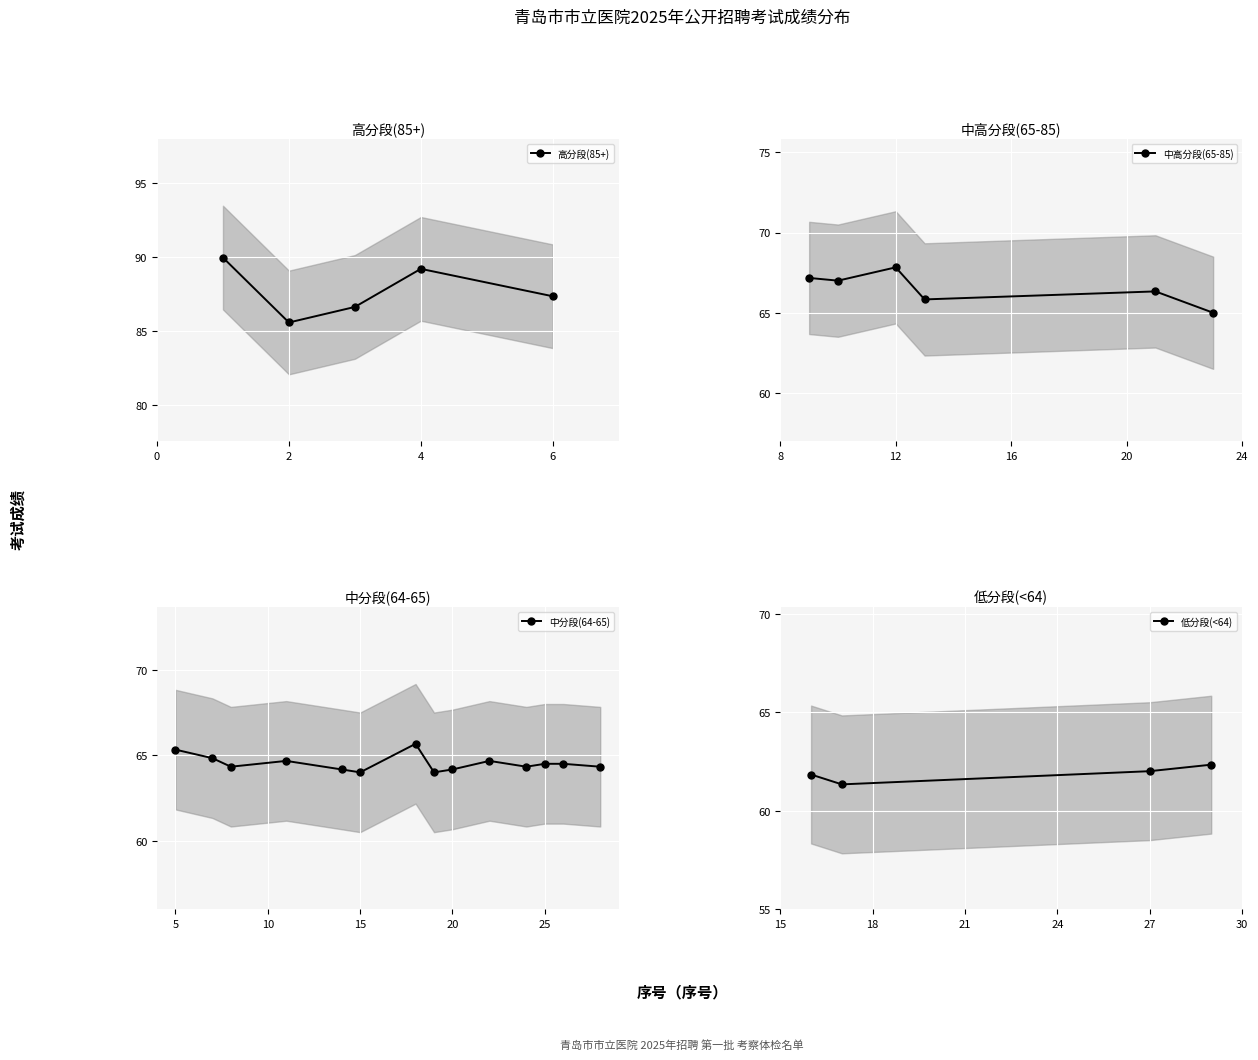

The value at 2 is 30.9. True or false?

False